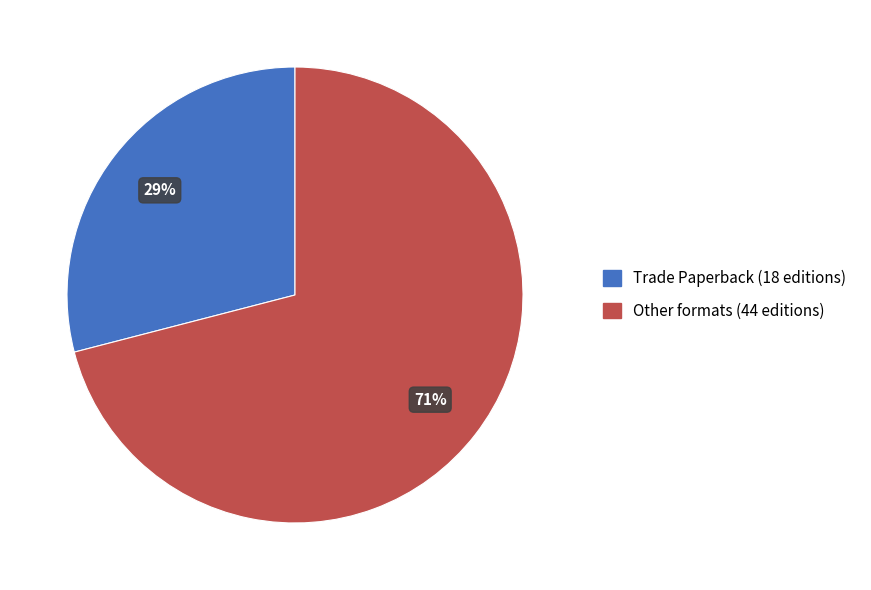

To the nearest percent, what is the difference between the largest and smallest slice percentages?

42%